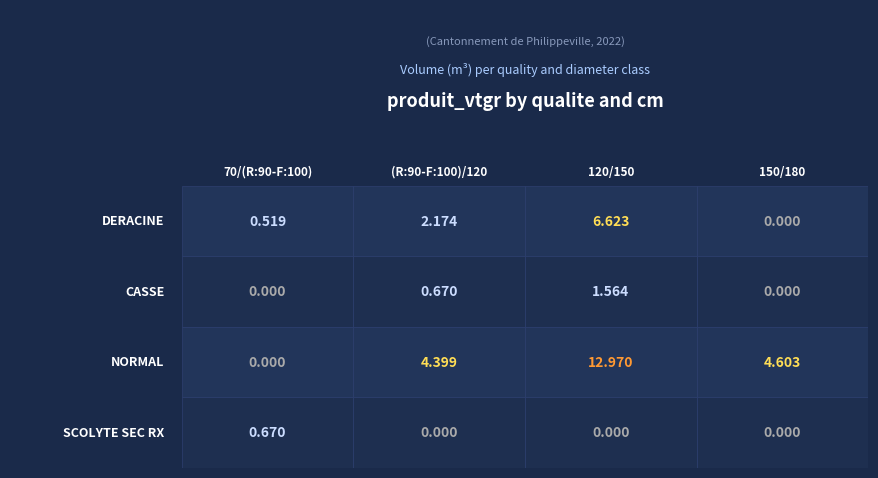

What is the difference between the highest and lowest values at 120/150?

13.0